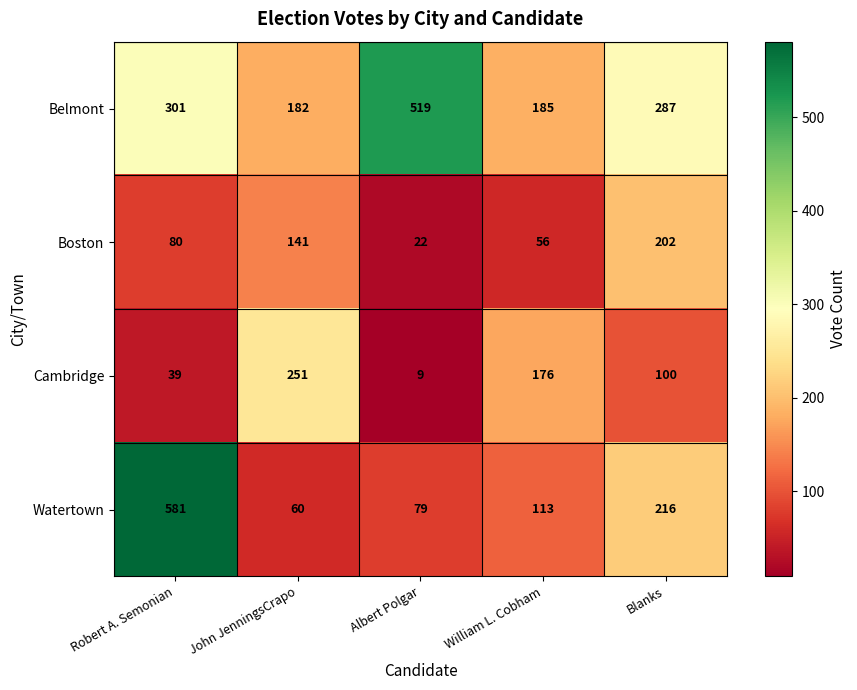

Reading right to left, what are all the values shown in this chart?

Belmont: Blanks=287	William L. Cobham=185	Albert Polgar=519	John JenningsCrapo=182	Robert A. Semonian=301
Boston: Blanks=202	William L. Cobham=56	Albert Polgar=22	John JenningsCrapo=141	Robert A. Semonian=80
Cambridge: Blanks=100	William L. Cobham=176	Albert Polgar=9	John JenningsCrapo=251	Robert A. Semonian=39
Watertown: Blanks=216	William L. Cobham=113	Albert Polgar=79	John JenningsCrapo=60	Robert A. Semonian=581